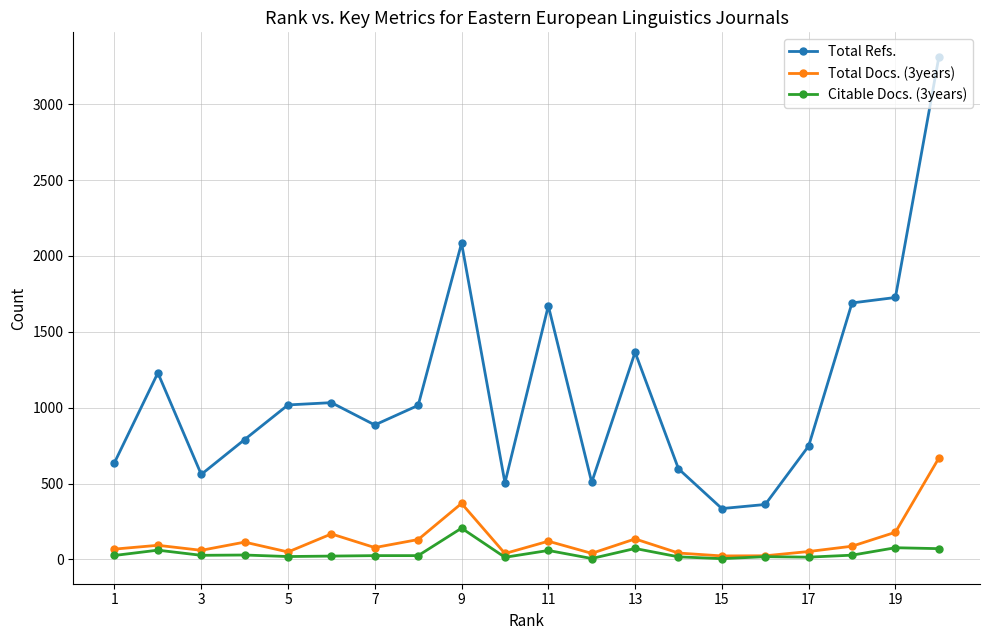

True or false: Citable Docs. (3years) has more than 0 points higher than both neighbors.

True